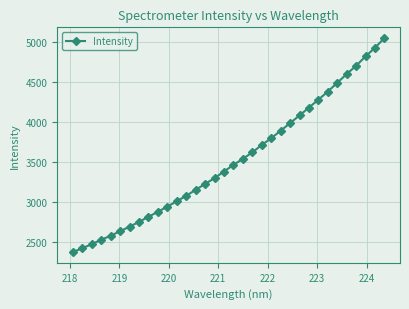

What is the difference between the maximum and minimum values?

2681.9